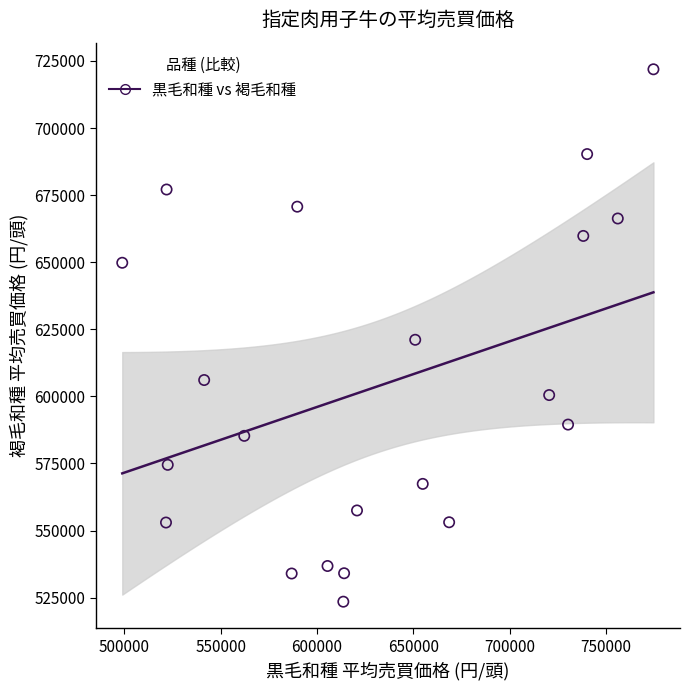

What is the range of Y values (max minus min)?

198400